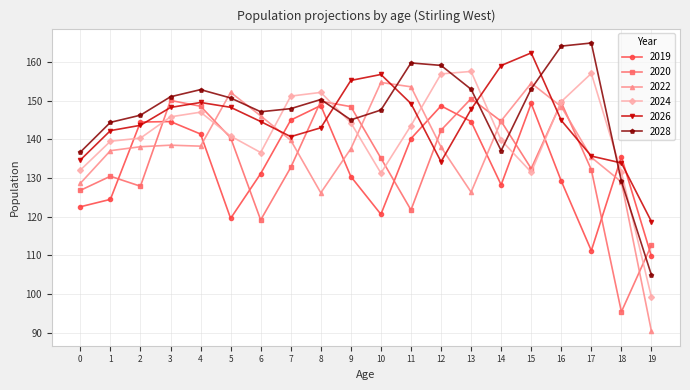

List the series in order of their peak value, highest first.

2028, 2026, 2024, 2022, 2020, 2019